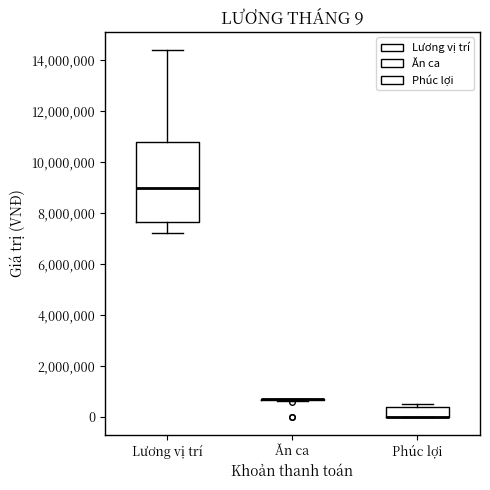

Which box is the tallest, from its lower edge to its upper edge?

Lương vị trí